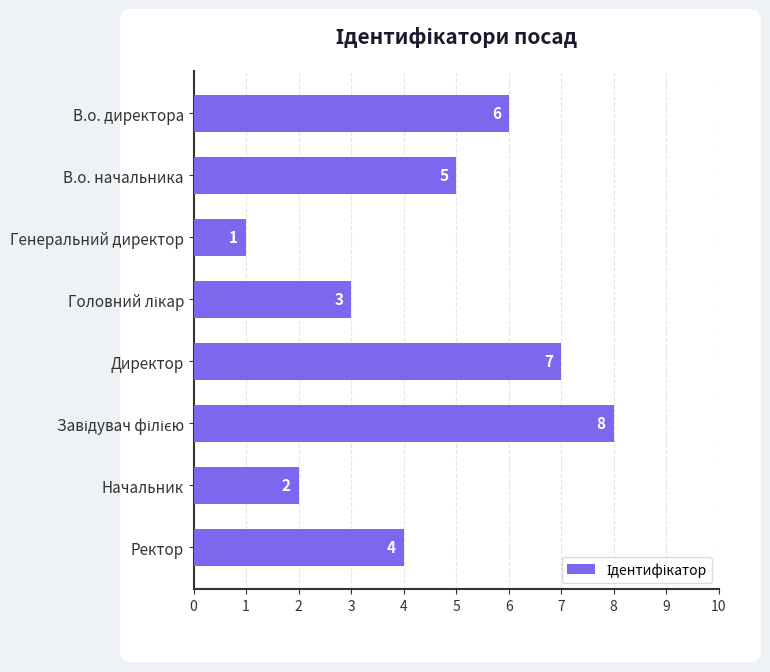

What is the difference between the second highest and minimum values?

6